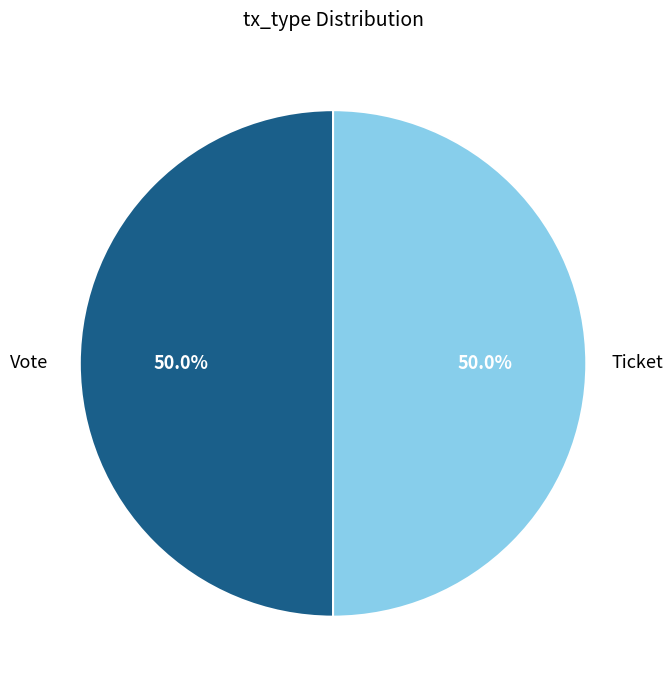

To the nearest percent, what percentage of the pie is Vote?

50%